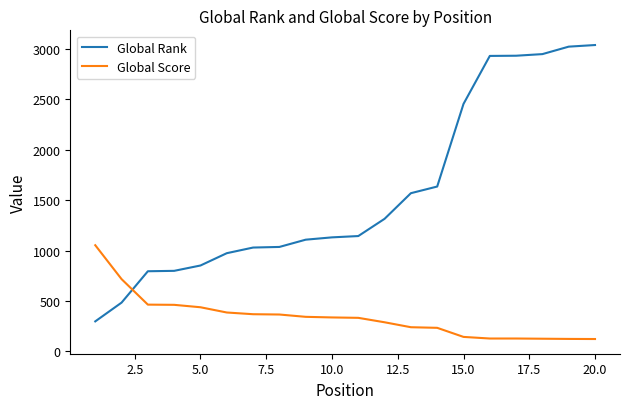

Which series ends up on top after the final intersection of Global Score and Global Rank?

Global Rank